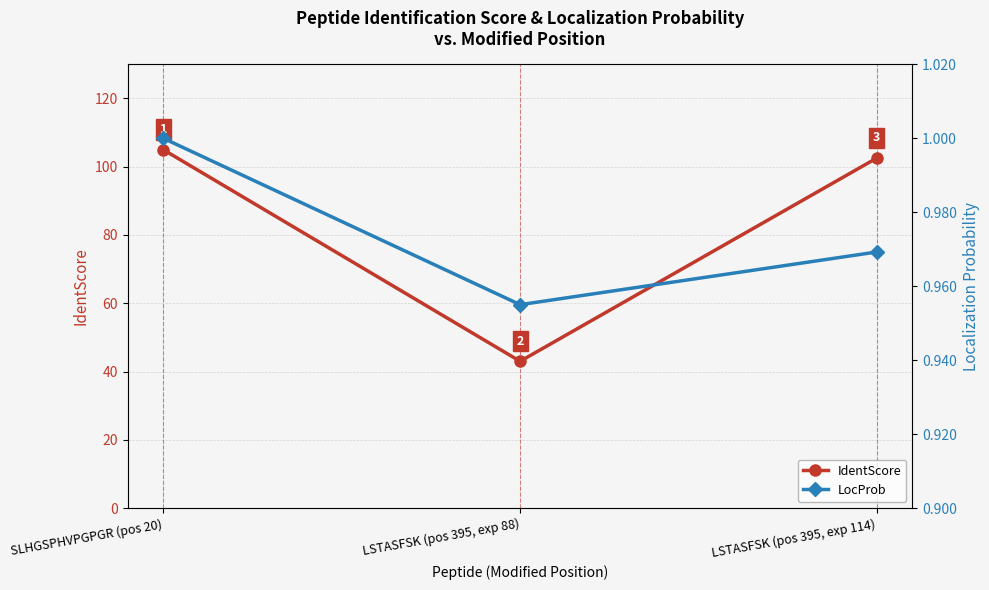

The IdentScore series shows 63.9 at LSTASFSK (pos 395, exp 88). True or false?

False